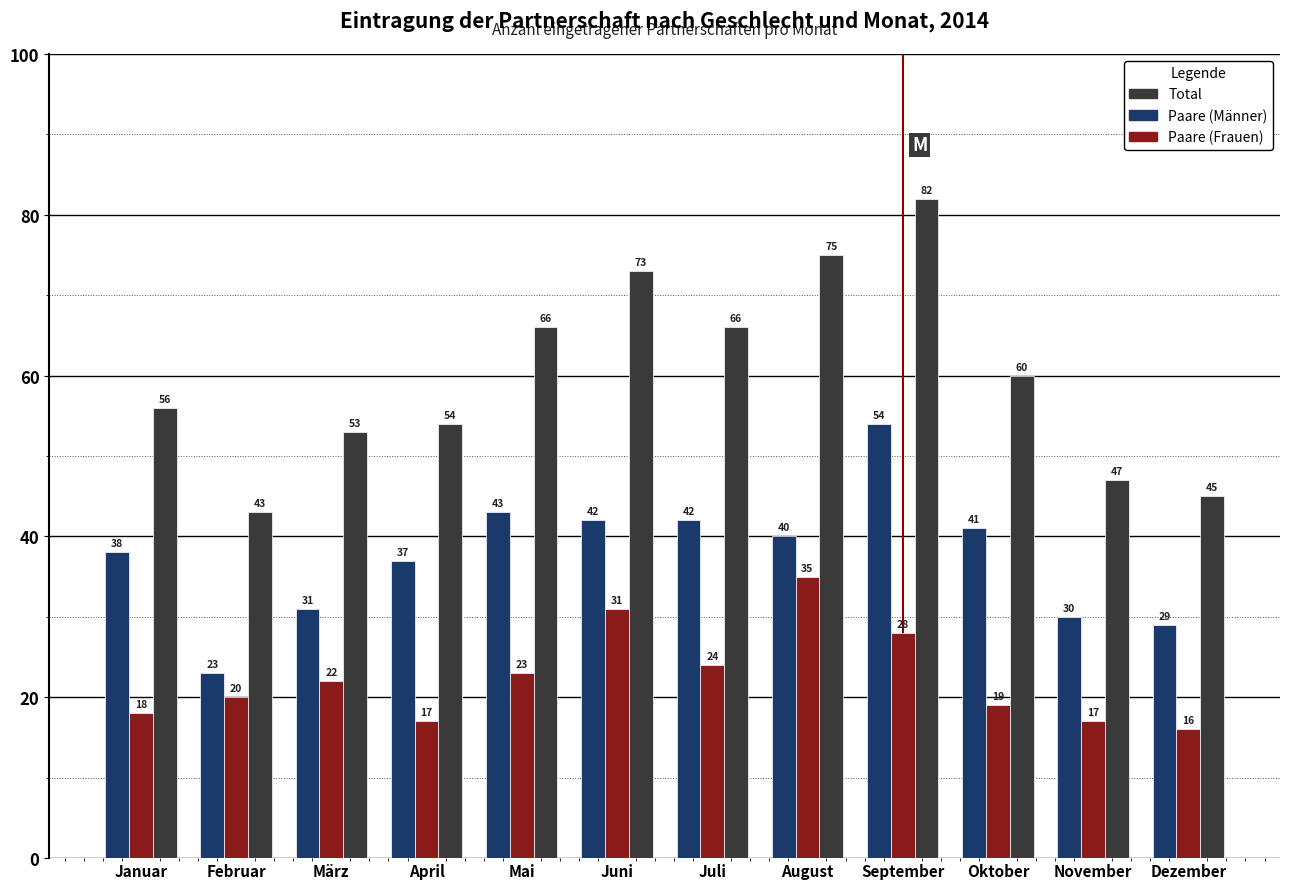

True or false: Paare (Frauen) has a value of 12 at Februar.

False